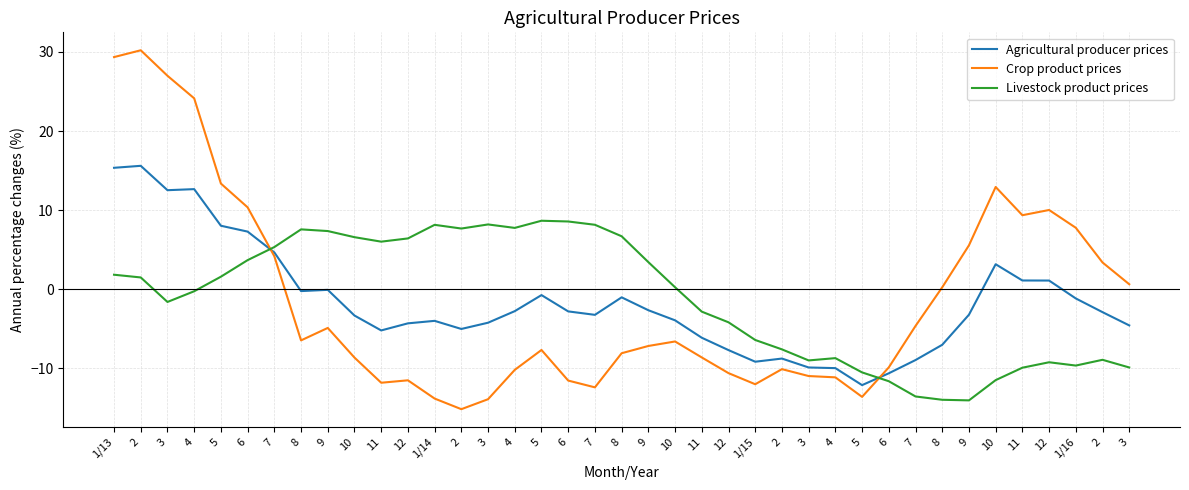

What is the smallest value displayed?

-15.2